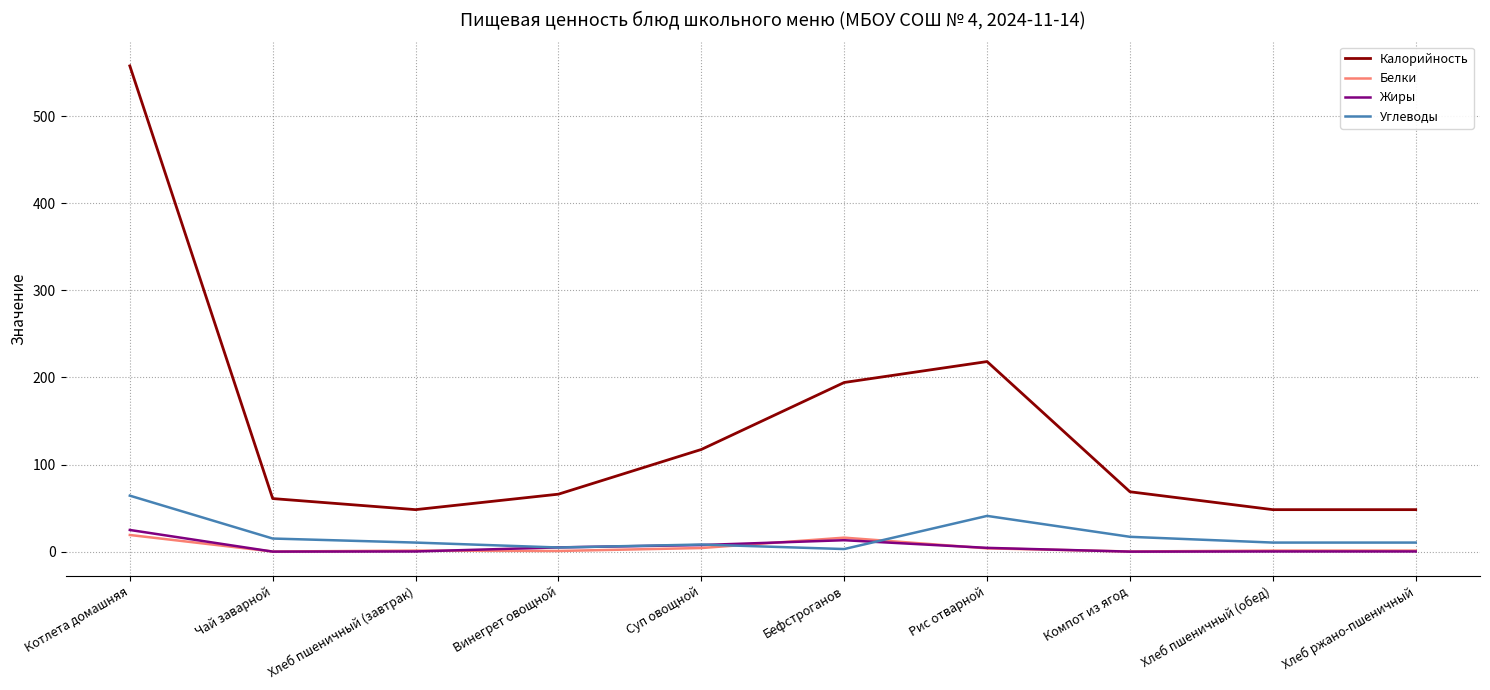

How many lines are shown in the chart?

4